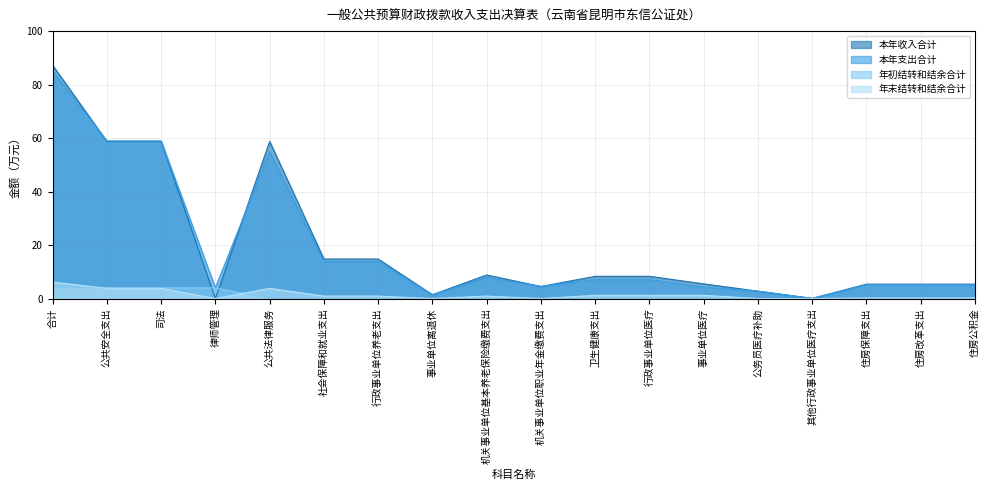

At which category does 本年支出合计 reach its first local valley?

律师管理